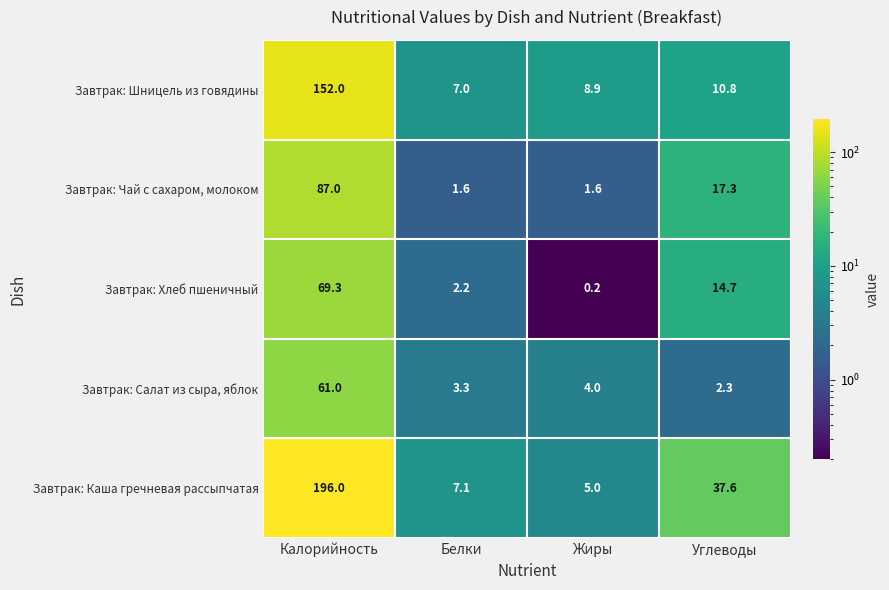

Where is Завтрак: Хлеб пшеничный nearest to the value 34?

Углеводы